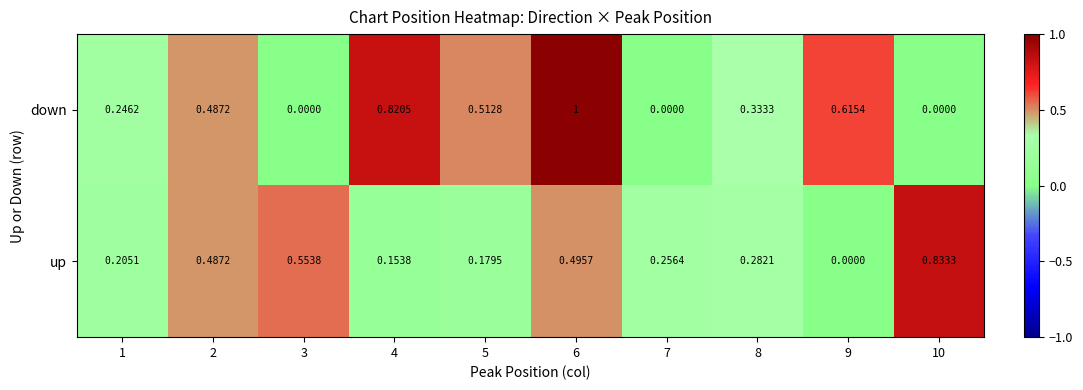

List the series in order of their peak value, highest first.

down, up